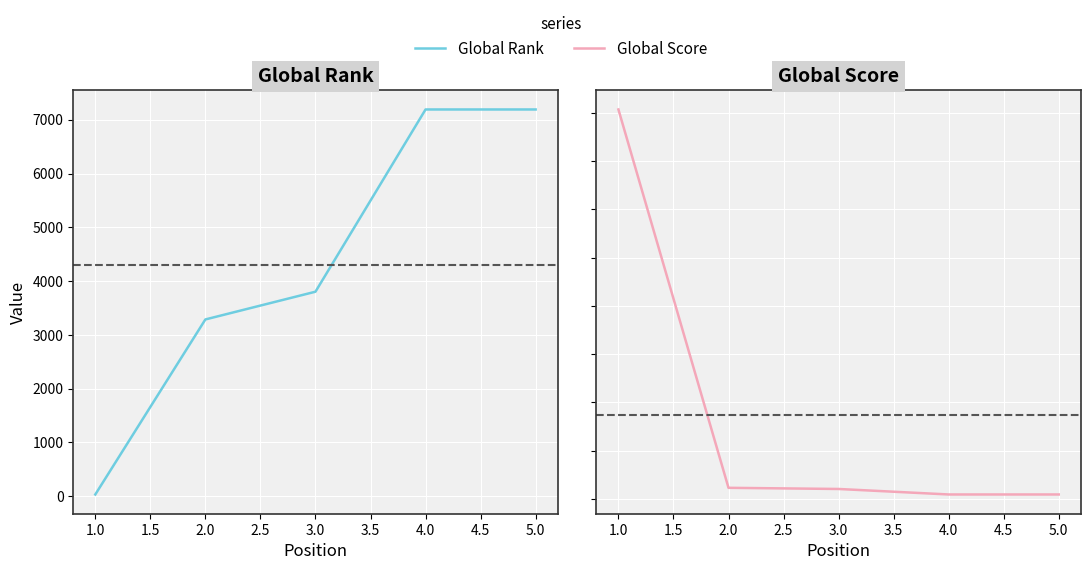

Is this an area chart (filled region under the line)?

No